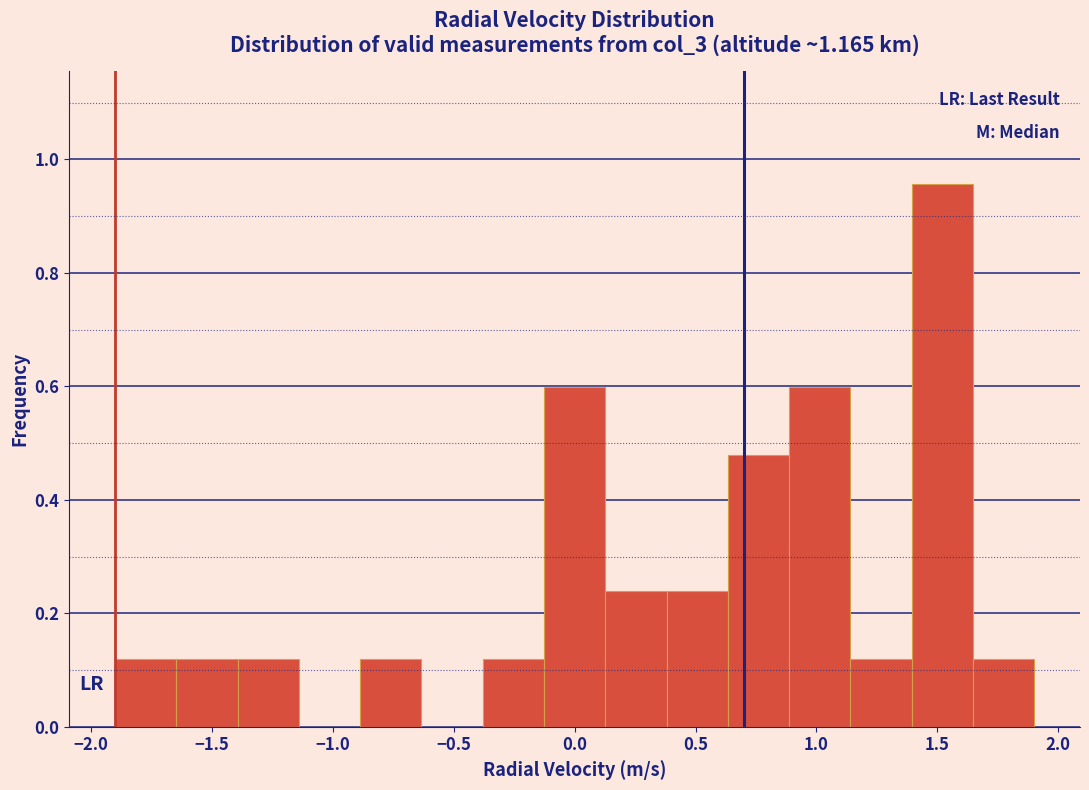

How tall is the bar that spans 0.40 to 0.65 on the x-axis? Neither the bar edges nor the heights are printed on the chart, so give them approximately, as read against the axes.

0.24